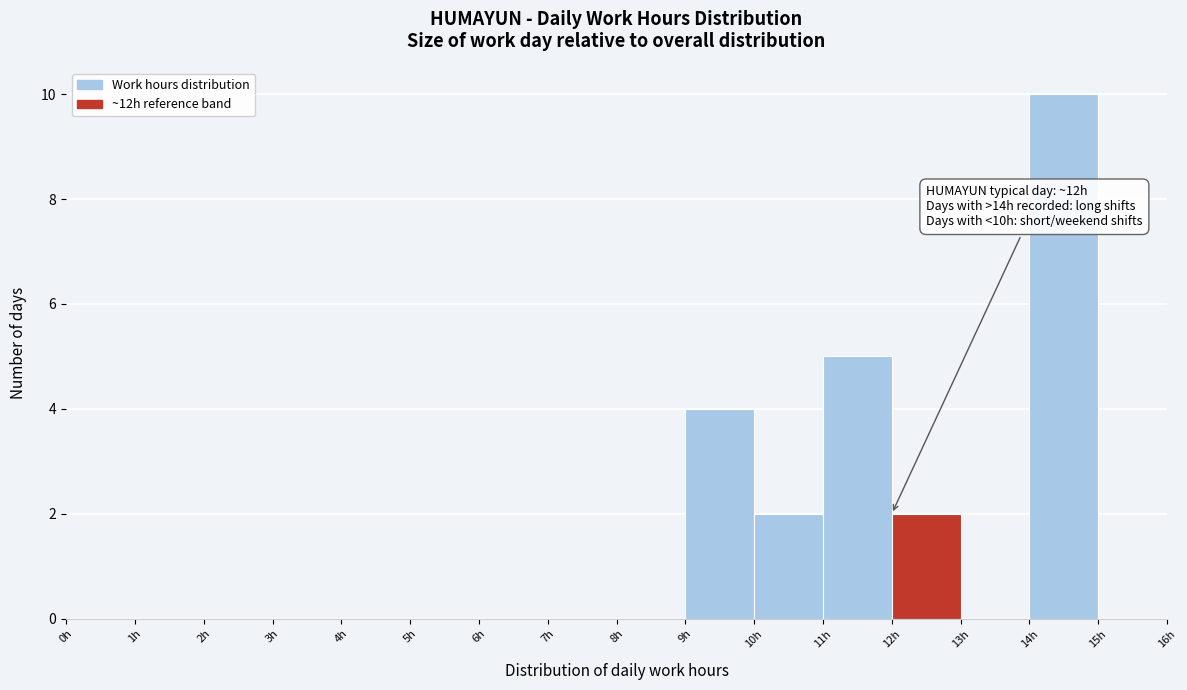

Over which range of the x-axis is the bar tallest?

14 to 15